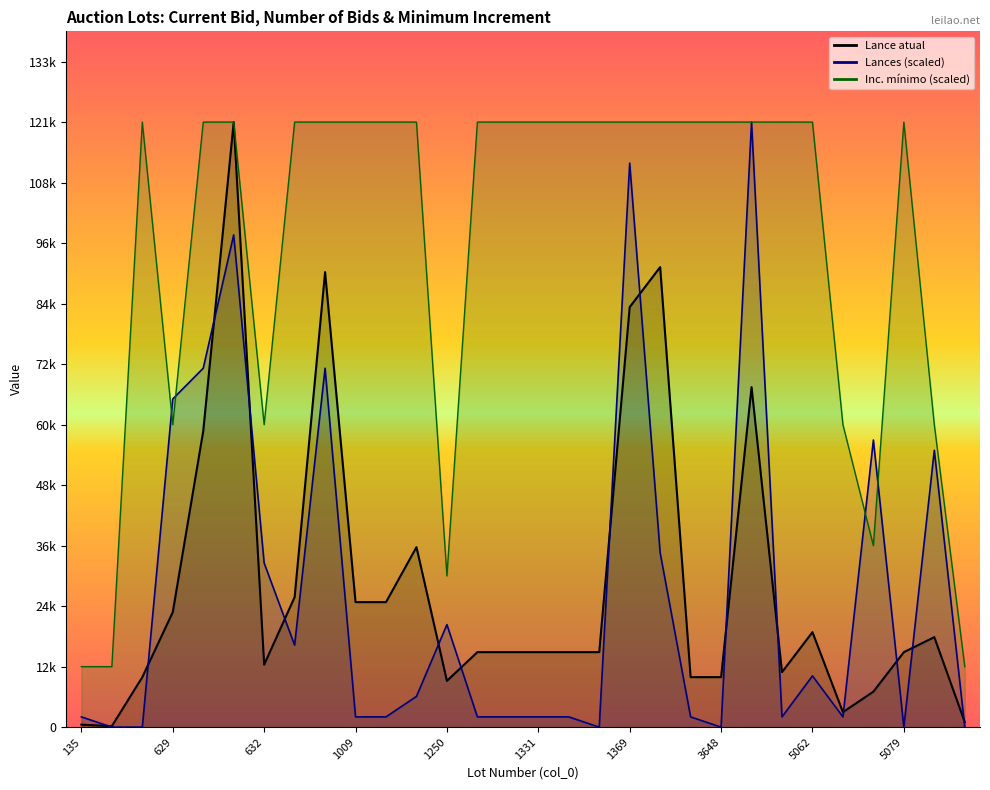

Which label corresponds to the smallest value in the chart?

140